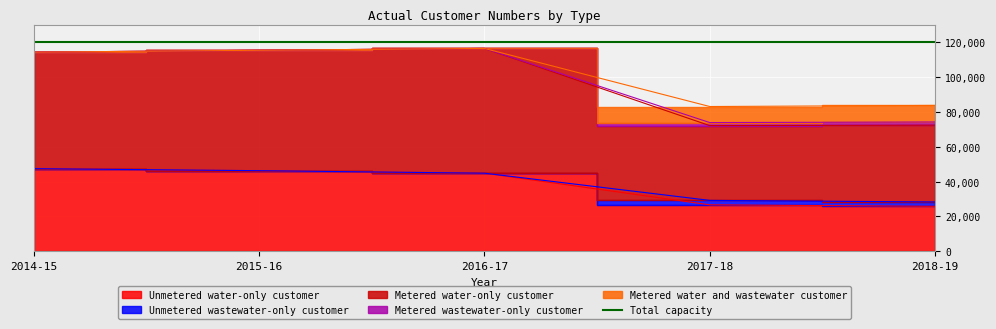

What is the label of the 5th point from the left?

2018-19